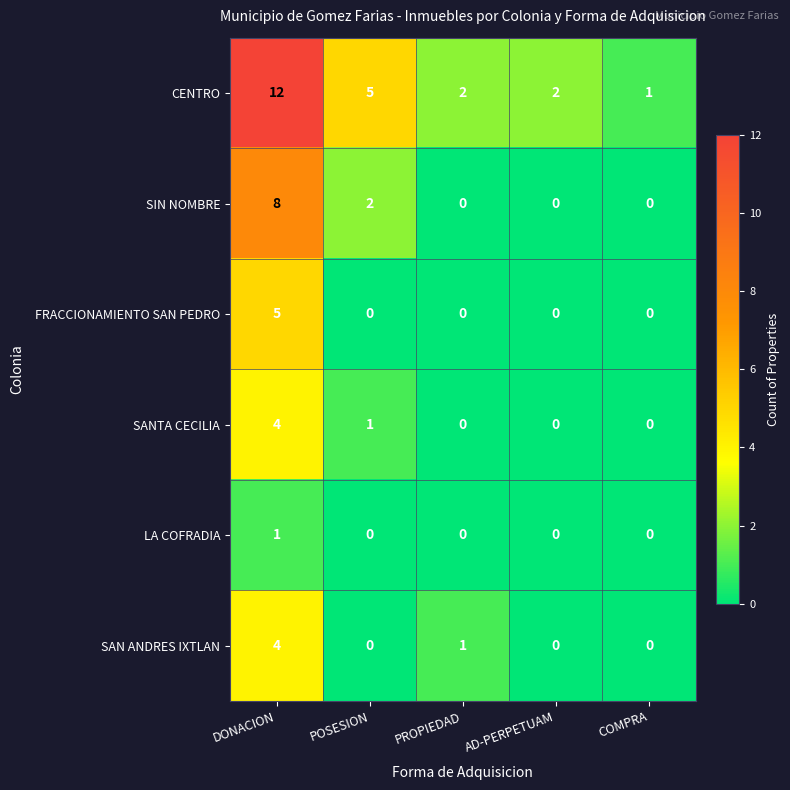

Which series has the largest total across all categories?

CENTRO